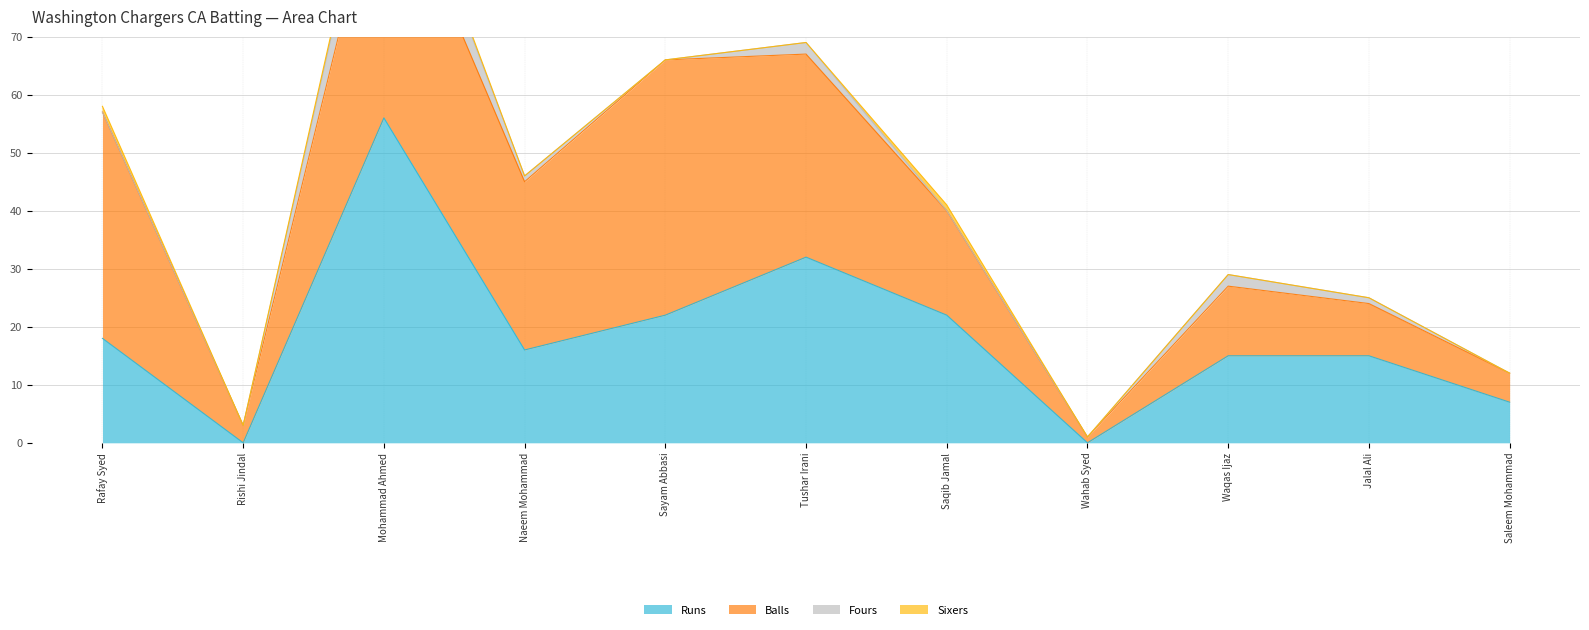

At which label does Balls first exceed 18?

Rafay Syed